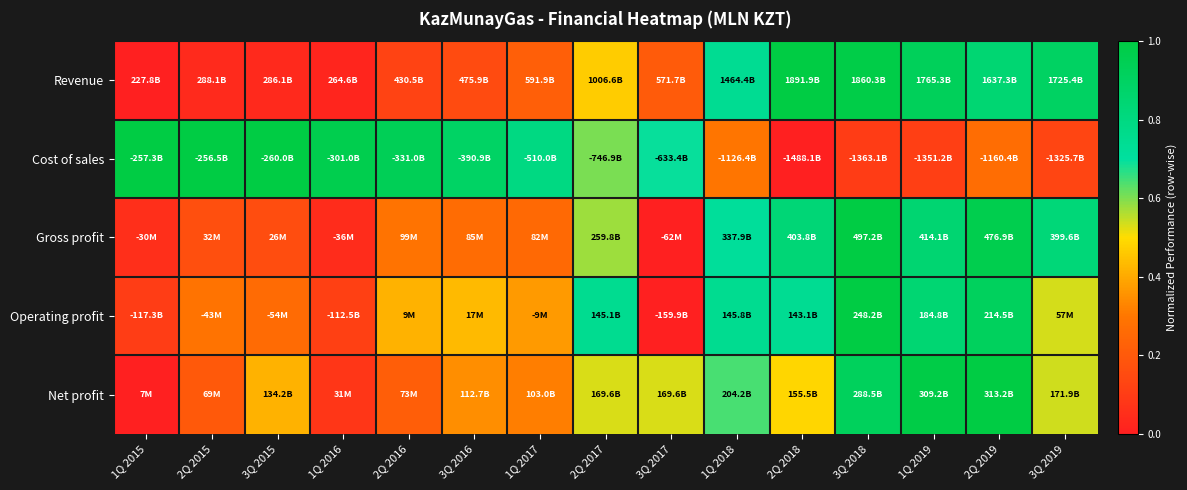

At how many categories does at least one series exceed 0?

15